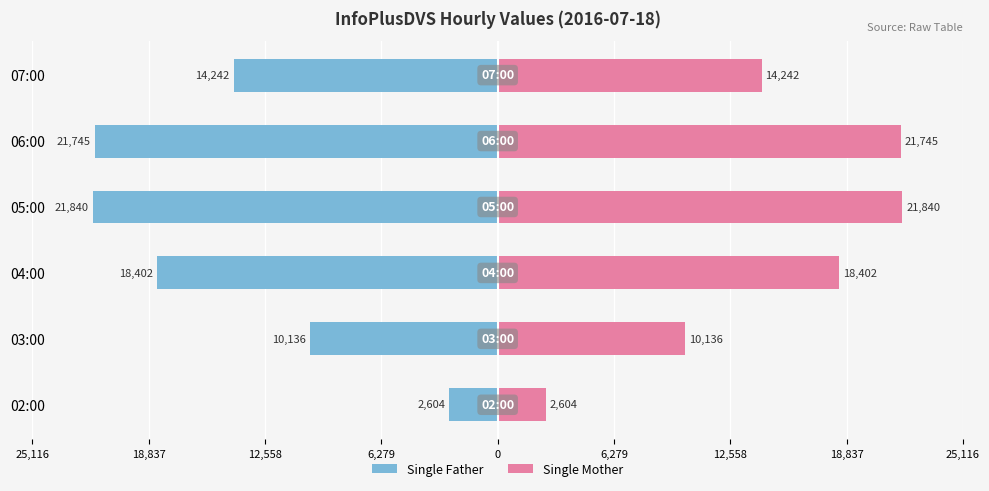

Reading left to right, extract all data points from this chart.

Single Father: -2604	-10136	-18402	-21840	-21745	-14242
Single Mother: 2604	10136	18402	21840	21745	14242